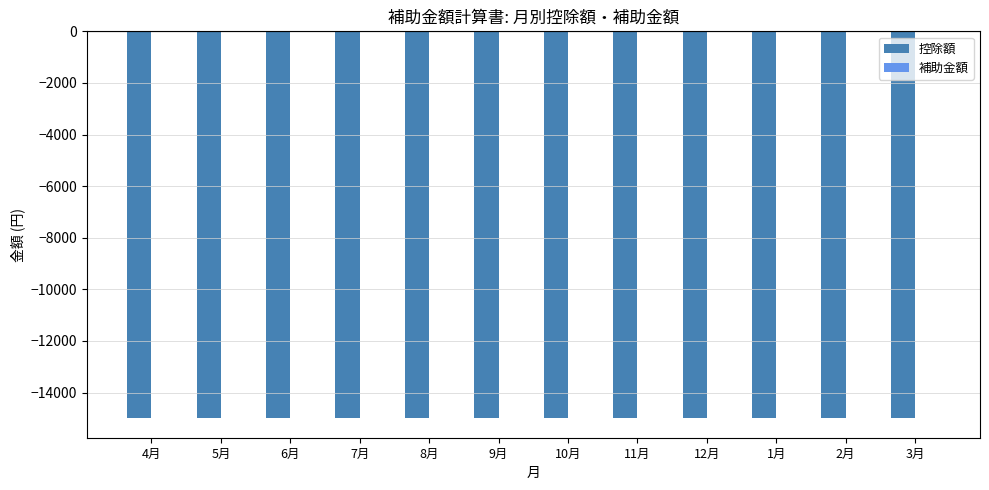

Reading right to left, list all the values displayed in this chart.

控除額: -15000	-15000	-15000	-15000	-15000	-15000	-15000	-15000	-15000	-15000	-15000	-15000
補助金額: 0	0	0	0	0	0	0	0	0	0	0	0